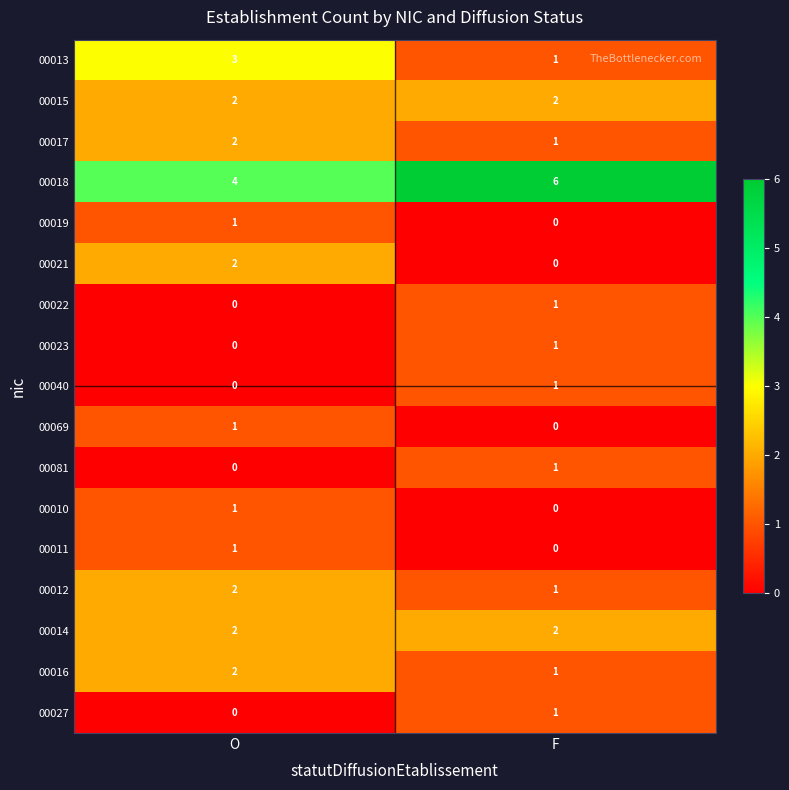

What is the total value across all series at O?

23